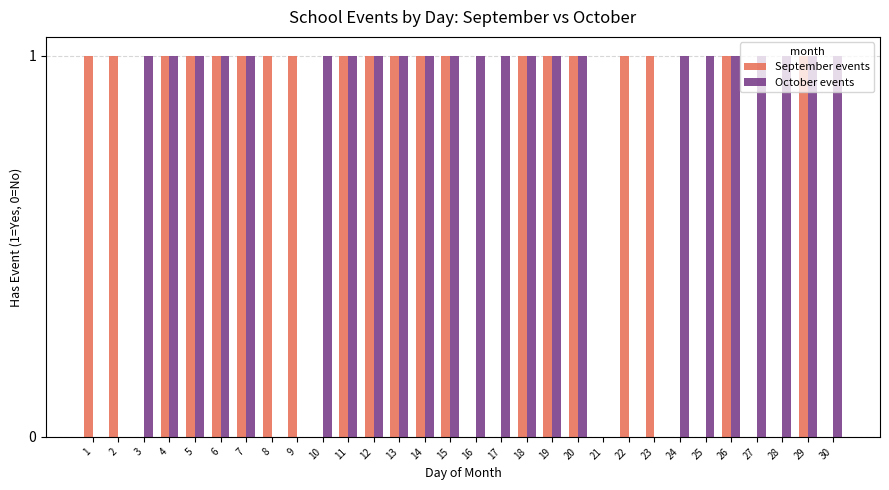

What are all the series names shown in the legend?

September events, October events